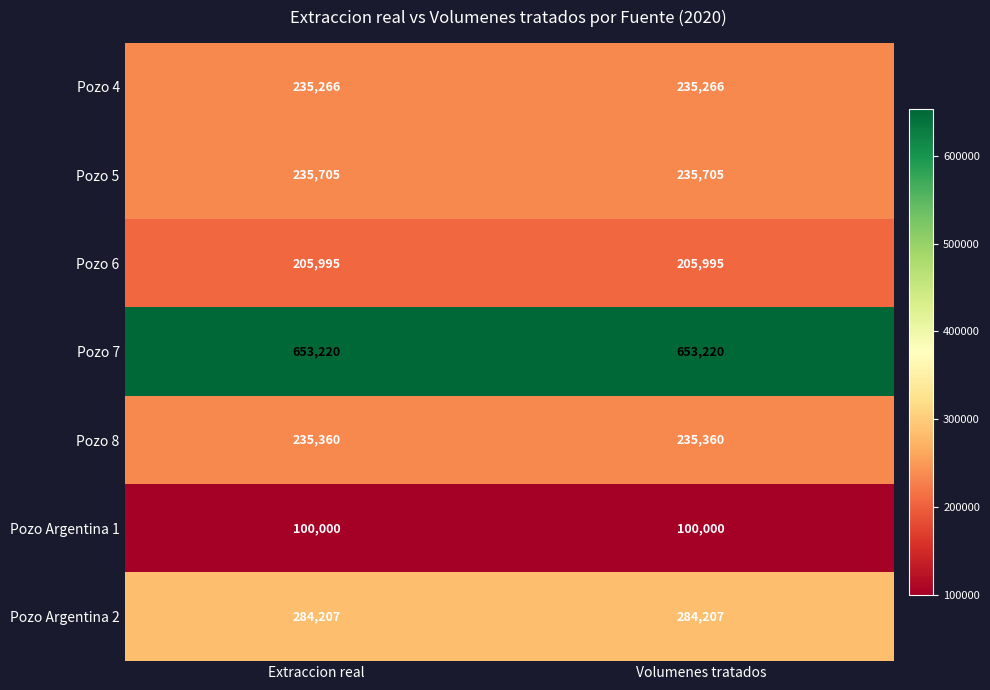

What is the average value of the Pozo 7 series?

653220